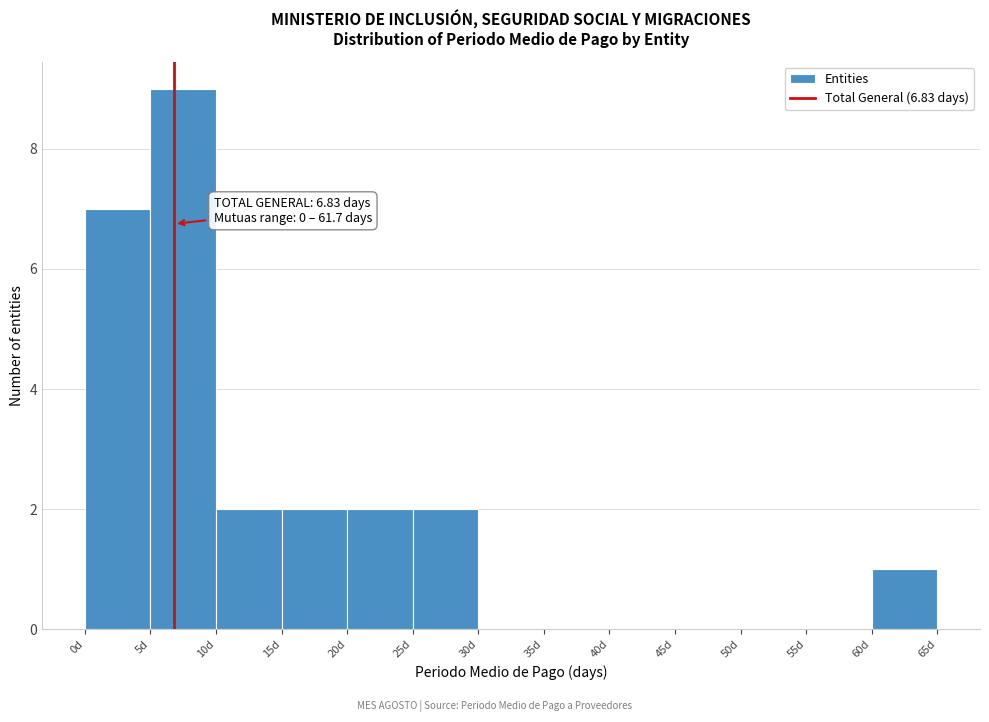

Which range on the x-axis has the tallest bar?

5 to 10